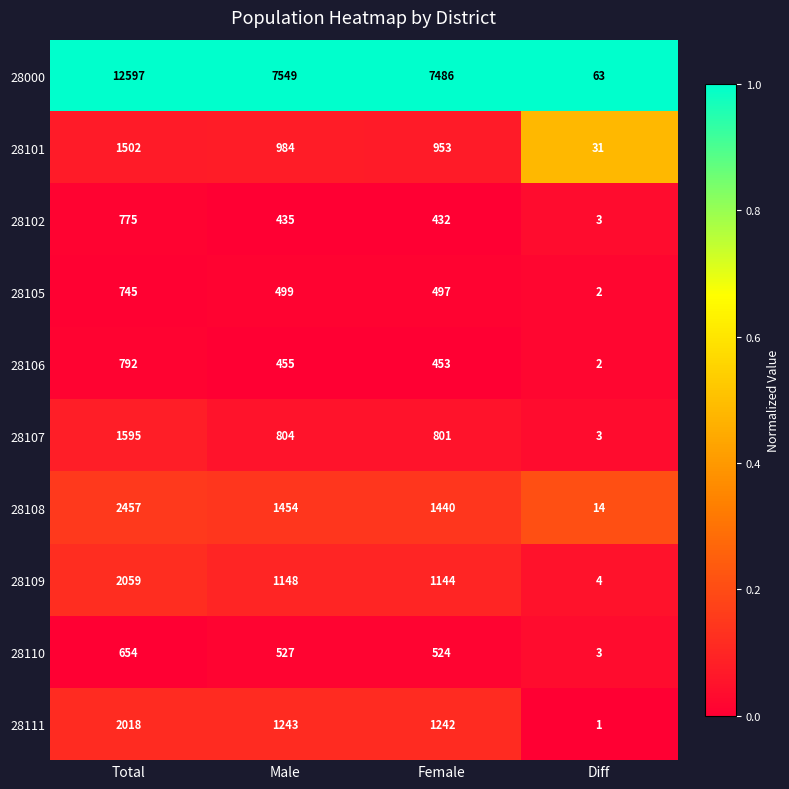

What is the spread (max minus min) of values at Diff?

62